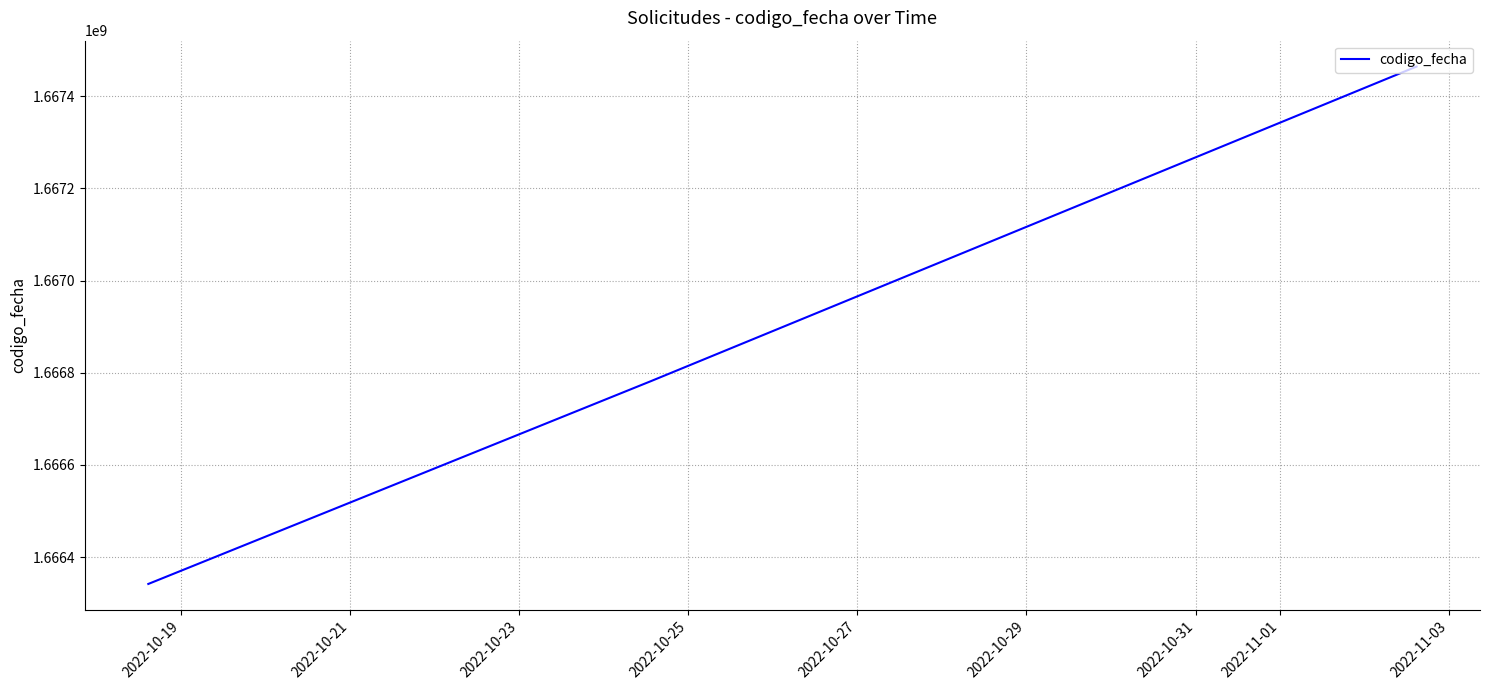

What is the average value?

1666862541